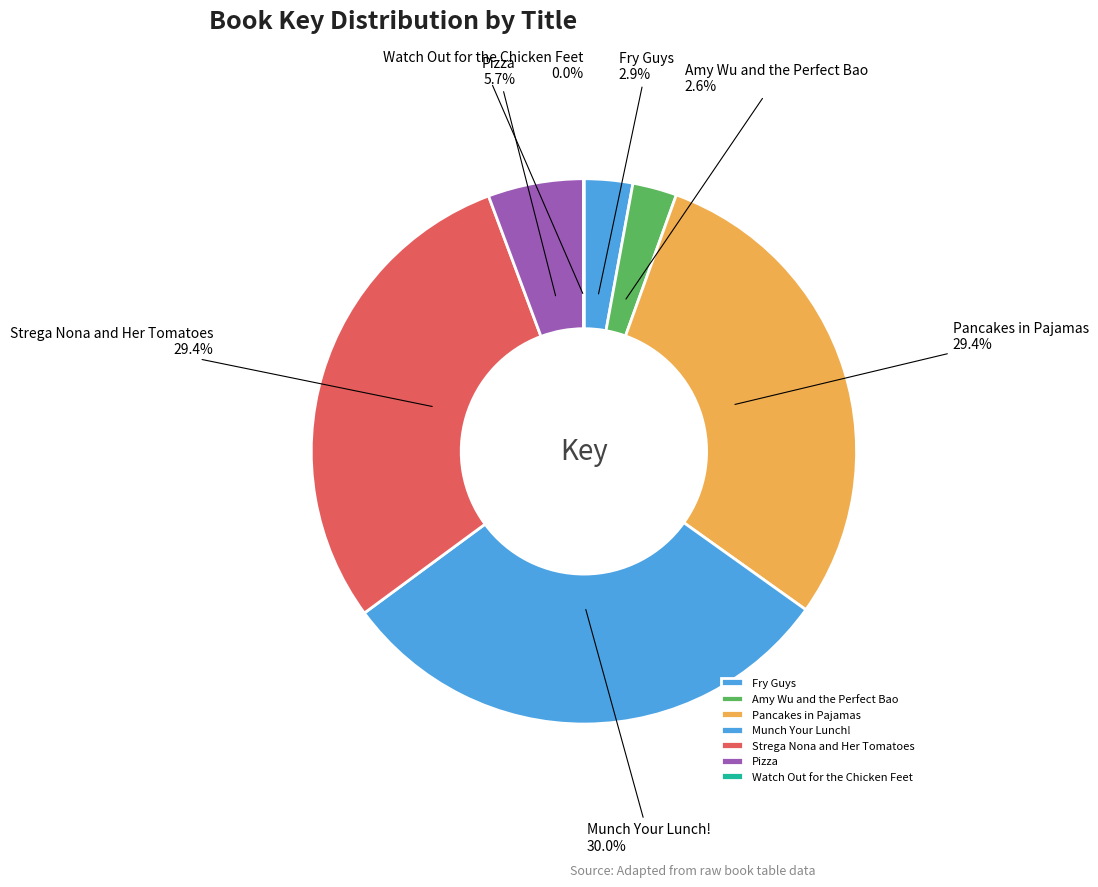

Do Pizza and Munch Your Lunch! together represent more than half of the pie?

No